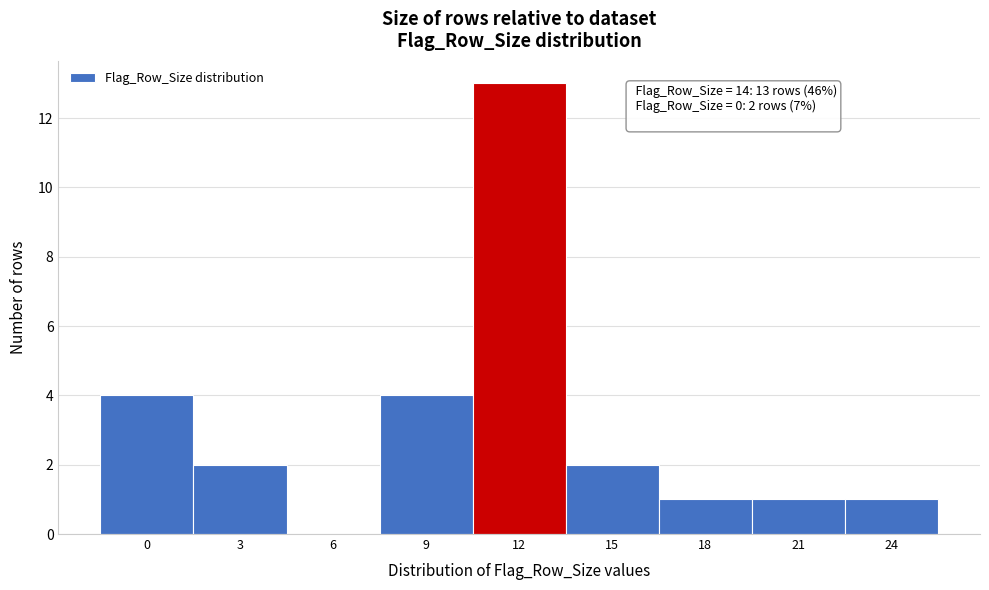

Reading right to left, extract all data points from this chart.

24=1	21=1	18=1	15=2	12=13	9=4	6=0	3=2	0=4